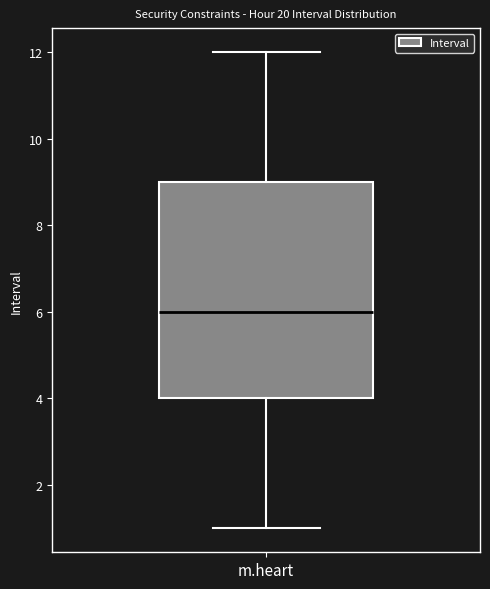

Where does the upper whisker of the box for m.heart end on the y-axis? The values are not printed on the chart, so give them approximately, as read against the axis.

12